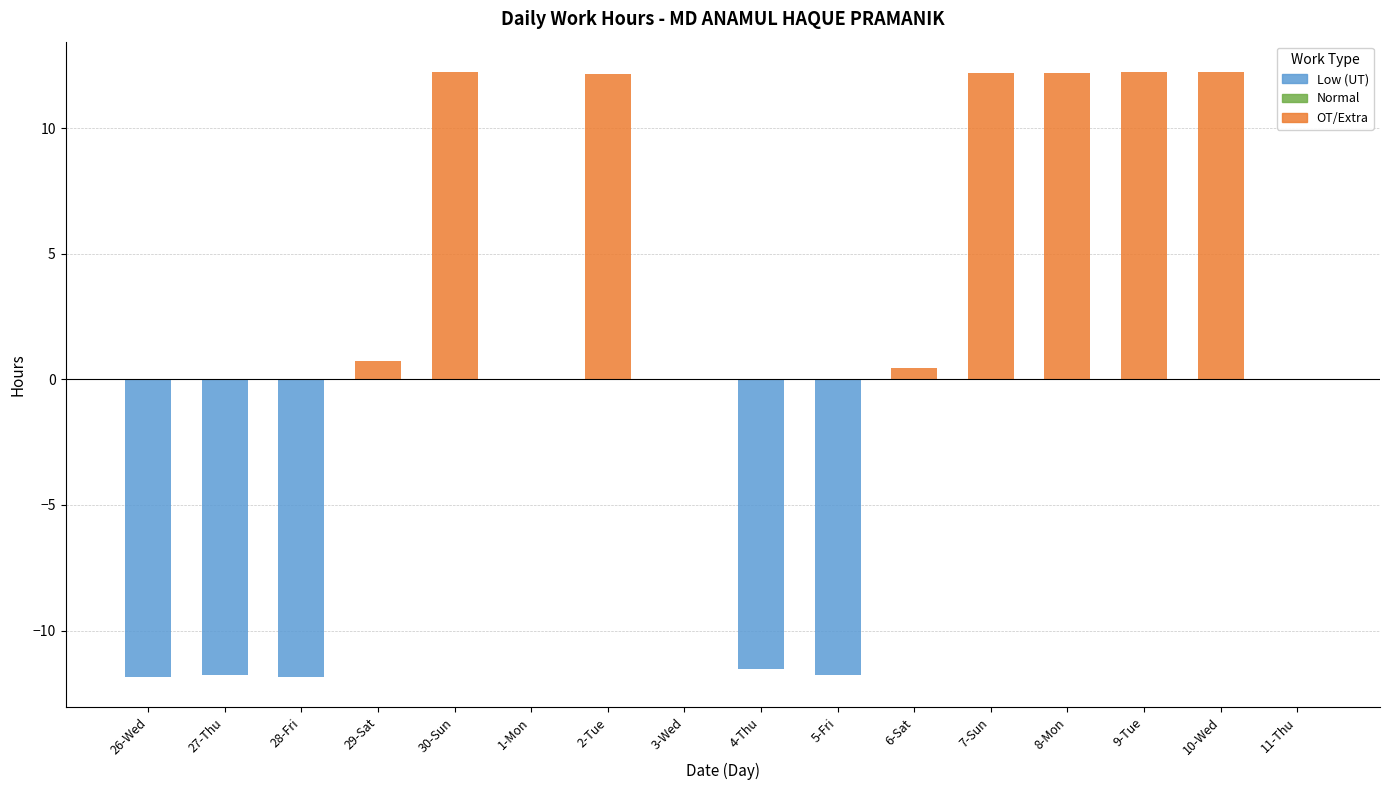

The value of OT/Extra at 28-Fri is 0.0. True or false?

True